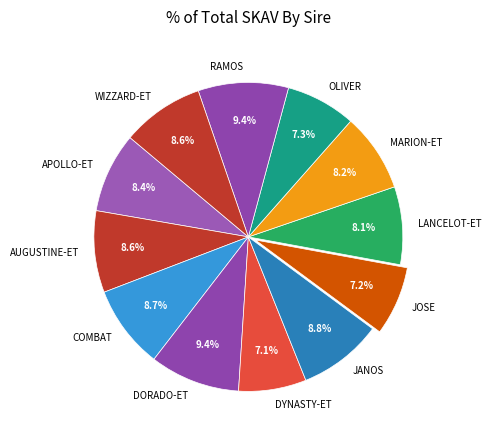

Count the number of slices in the pie.

12